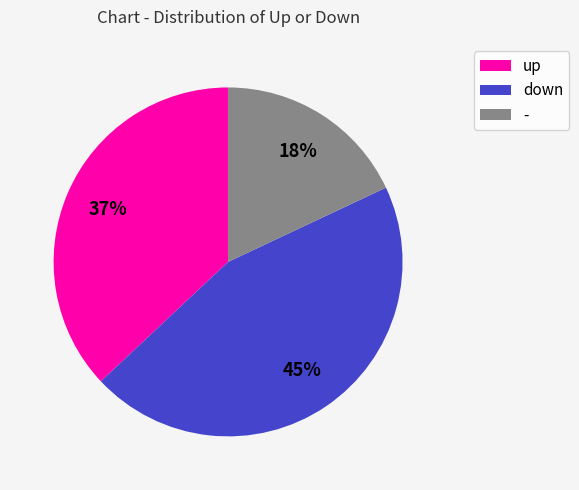

What is the ratio of the value at up to the value at down?

0.8